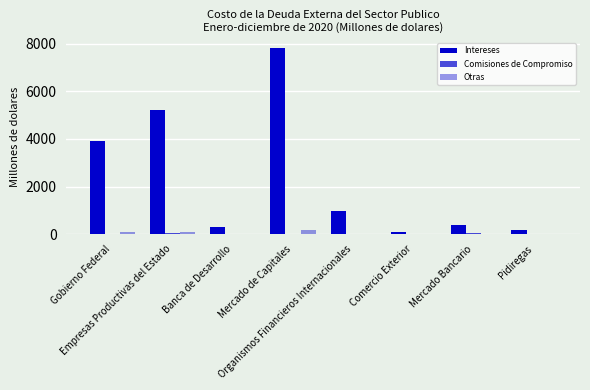

How many distinct data groups are displayed?

3